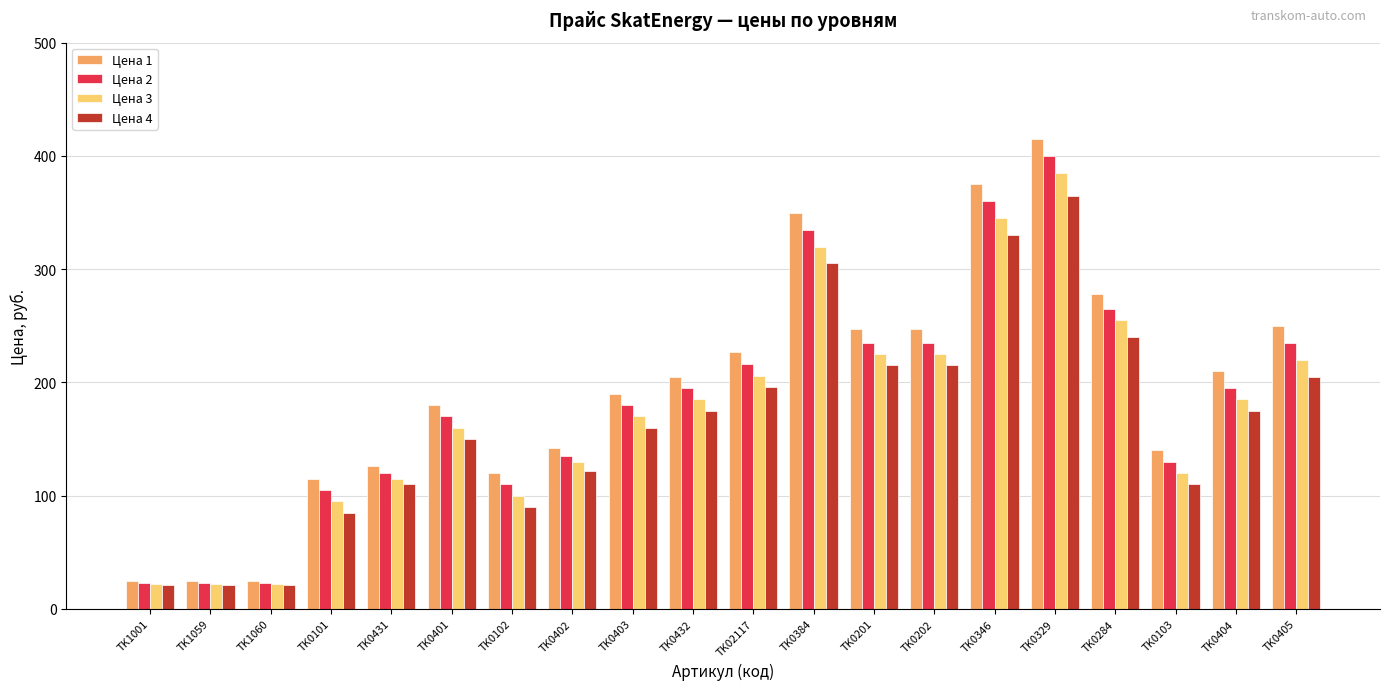

Is the value of Цена 4 at TK0432 greater than the value of Цена 3 at TK0329?

No